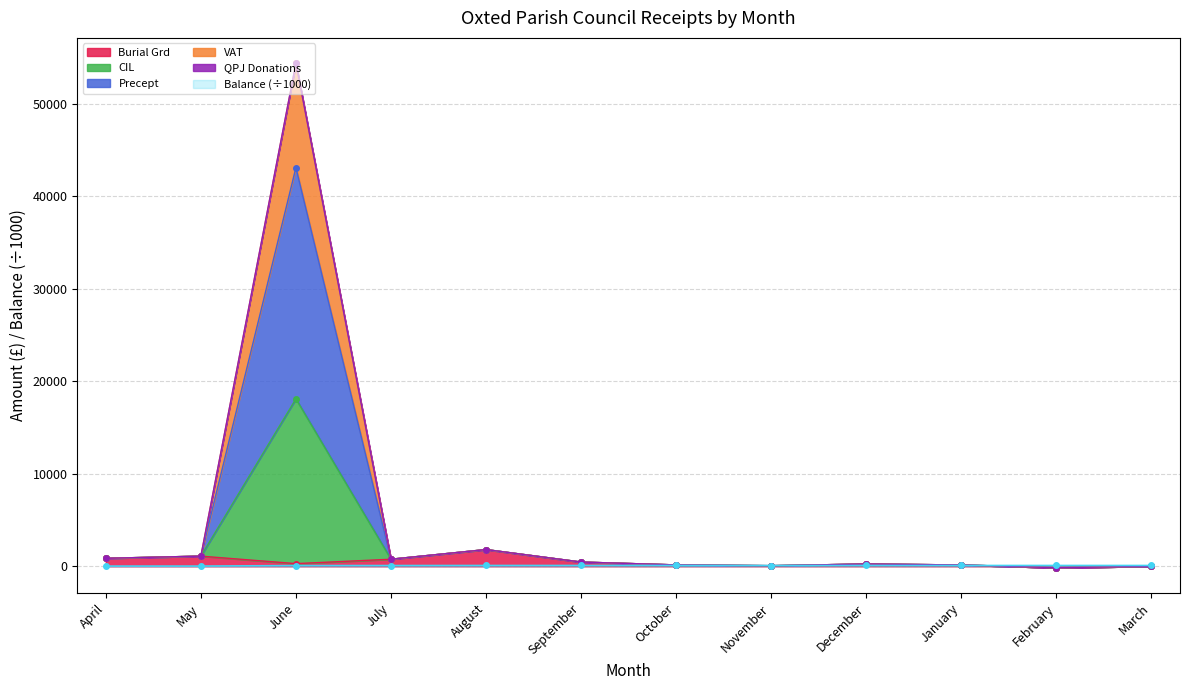

Which has a higher value, April or August?

August